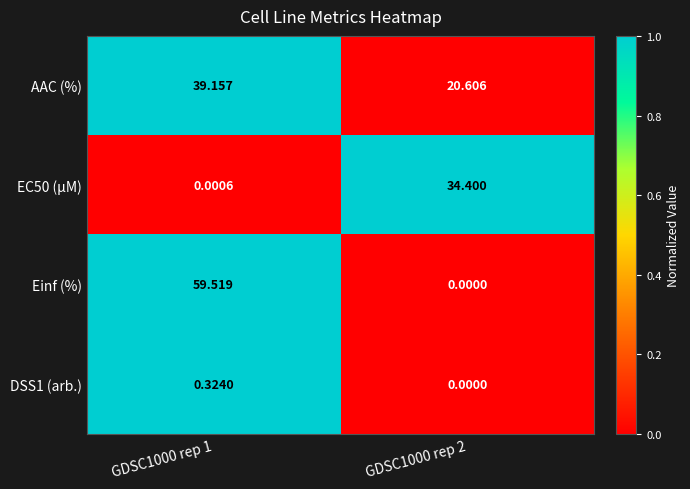

How many data points does each series have?

2